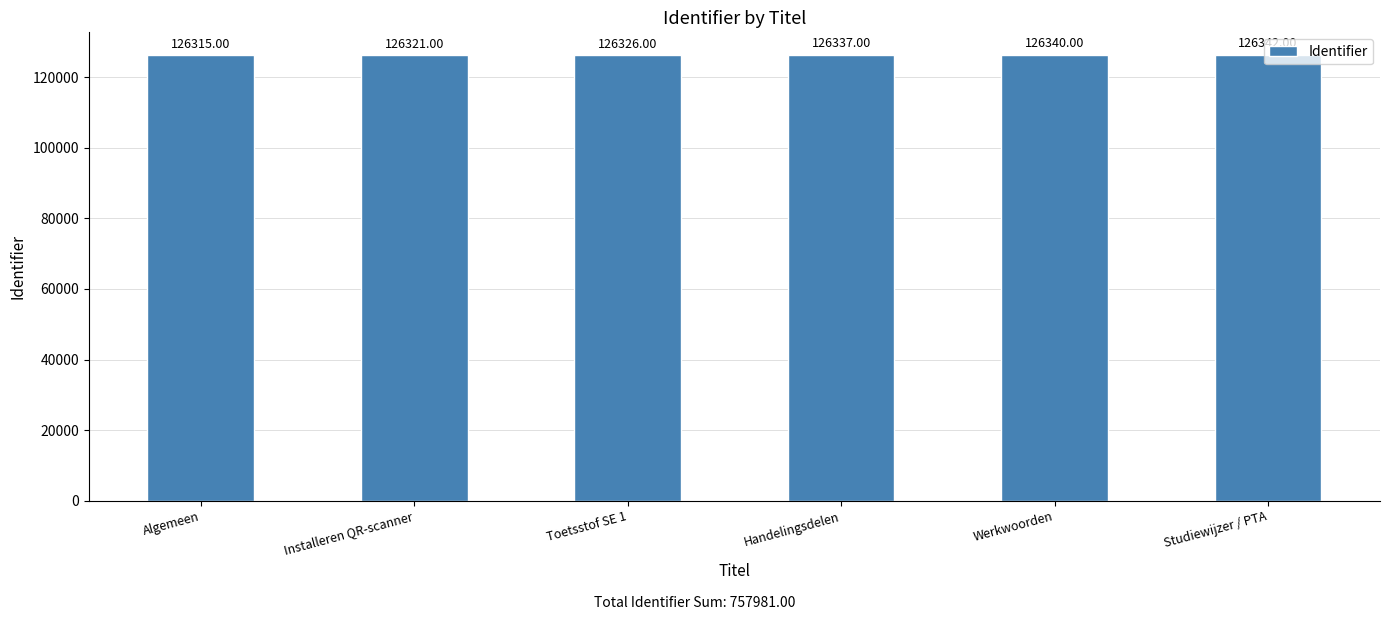

Does the chart contain stacked bars?

No